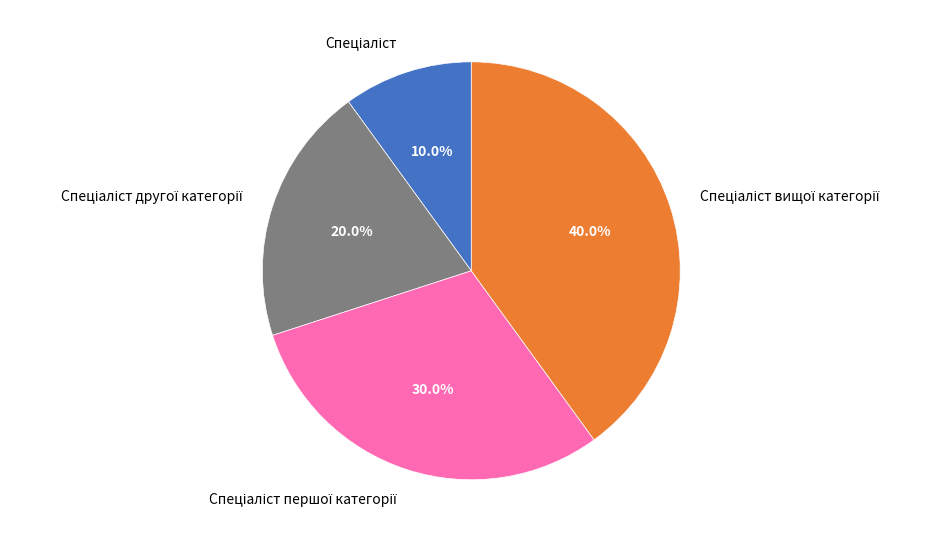

To the nearest percent, what is the difference between the largest and smallest slice percentages?

30%